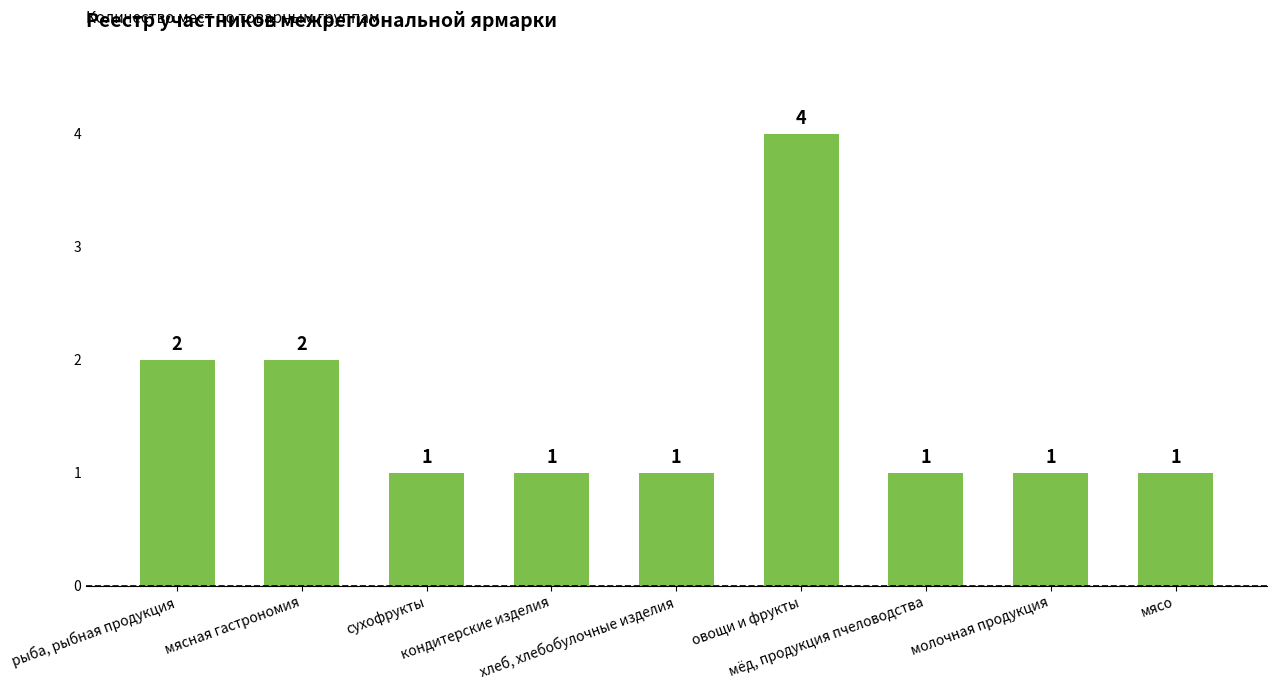

Reading left to right, what are all the values shown in this chart?

рыба, рыбная продукция=2	мясная гастрономия=2	сухофрукты=1	кондитерские изделия=1	хлеб, хлебобулочные изделия=1	овощи и фрукты=4	мёд, продукция пчеловодства=1	молочная продукция=1	мясо=1